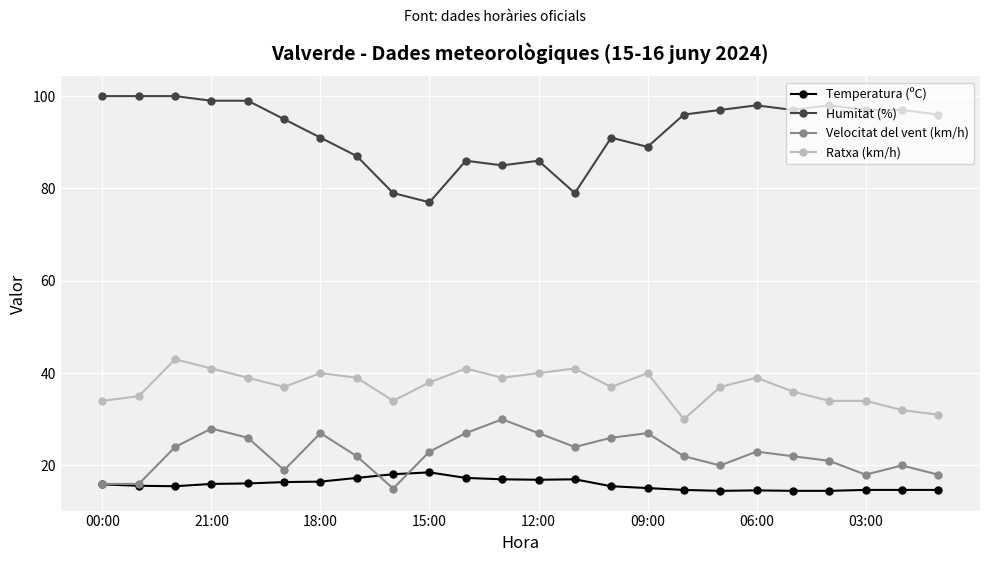

What is the value of the Temperatura (ºC) point at the 14th from the left?

17.0